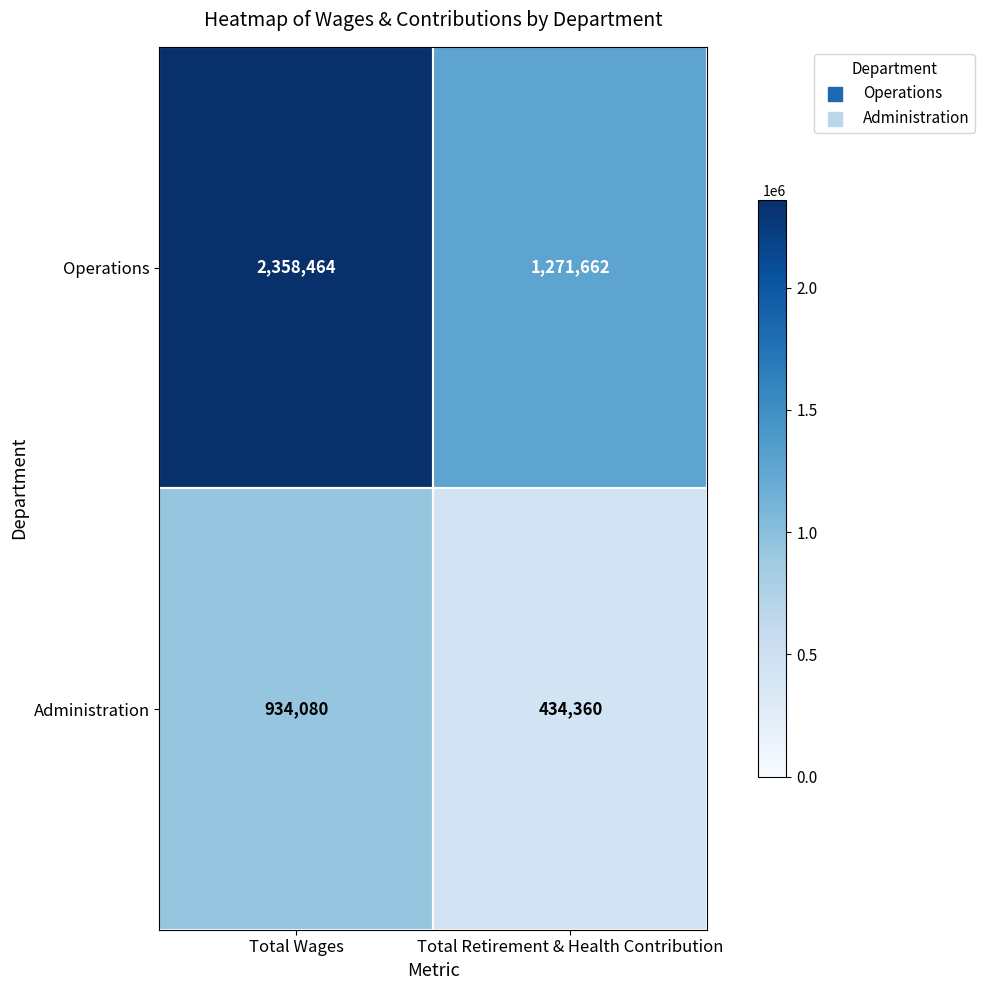

List the series in order of their overall mean, highest first.

Operations, Administration